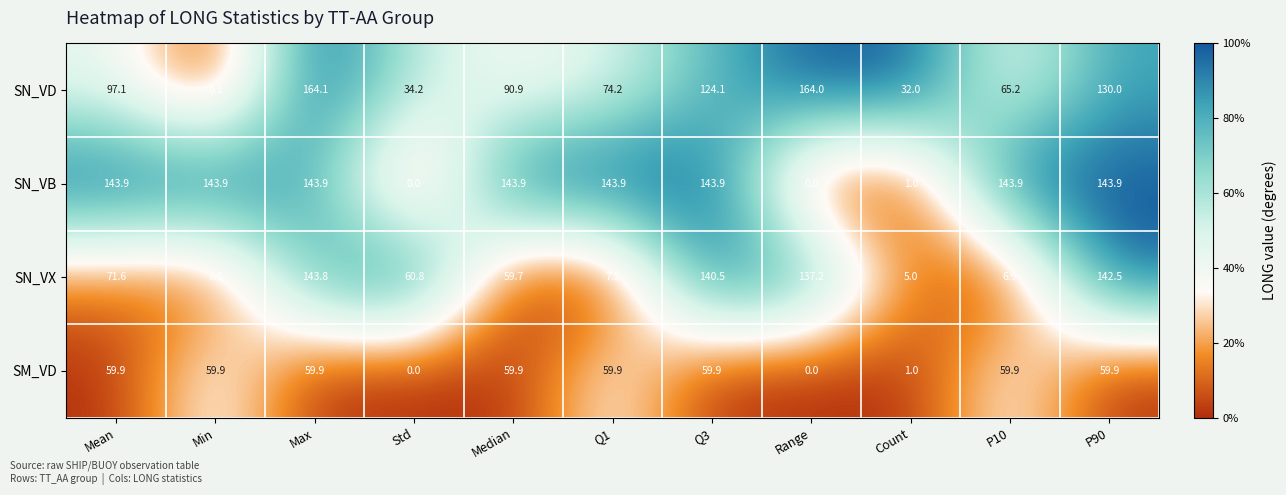

What is the average value of the SM_VD series?

43.7